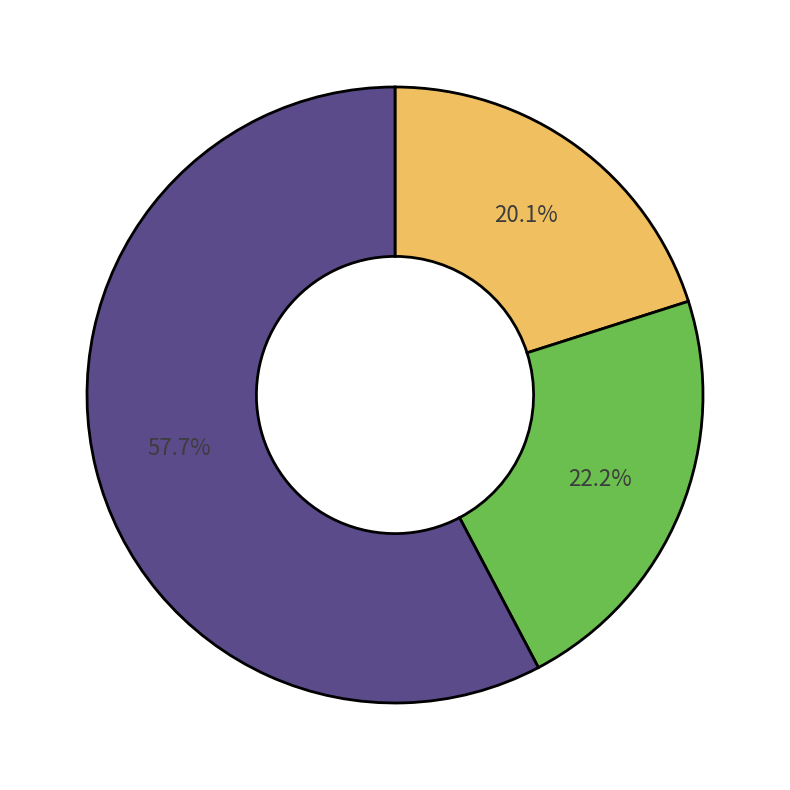

How many slices are in this pie chart?

3